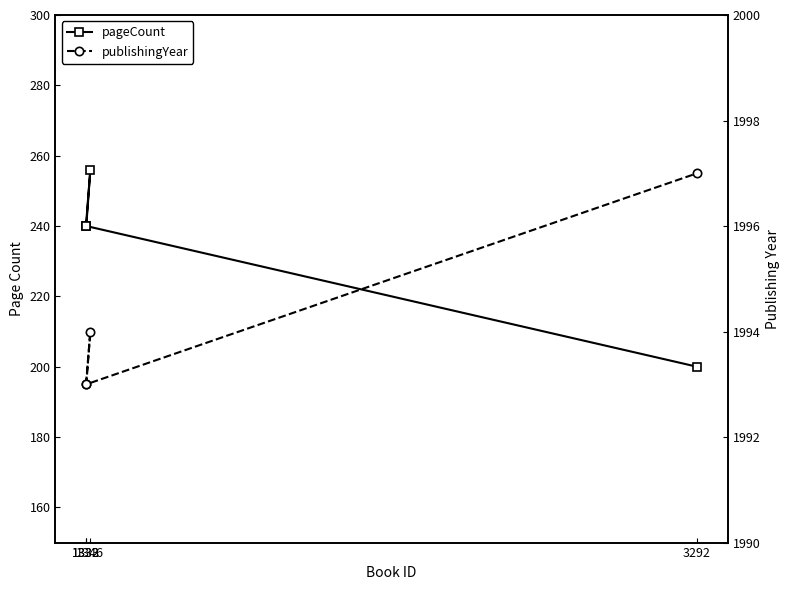

Count the number of categories in the chart.

4